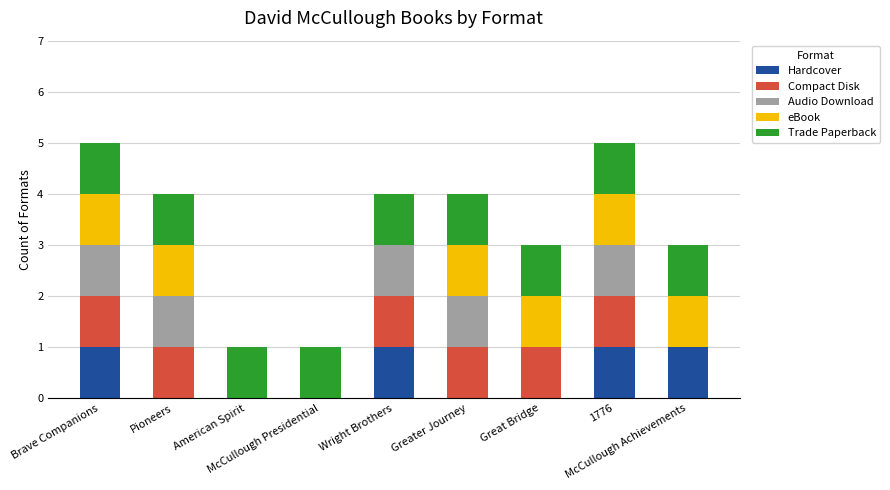

What is the sum of all Hardcover values?

4